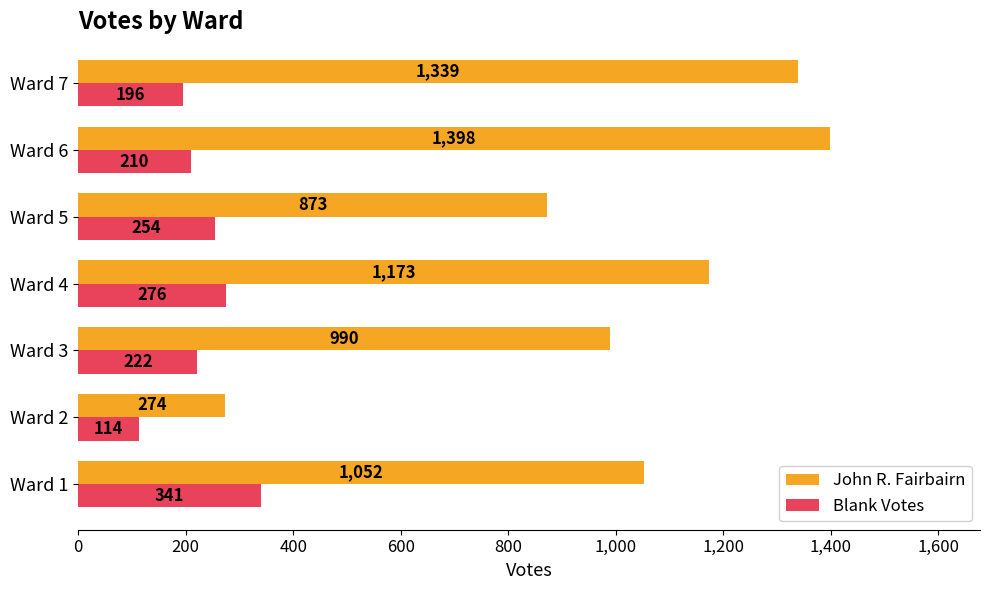

Which category has the lowest value across all series?

Ward 2